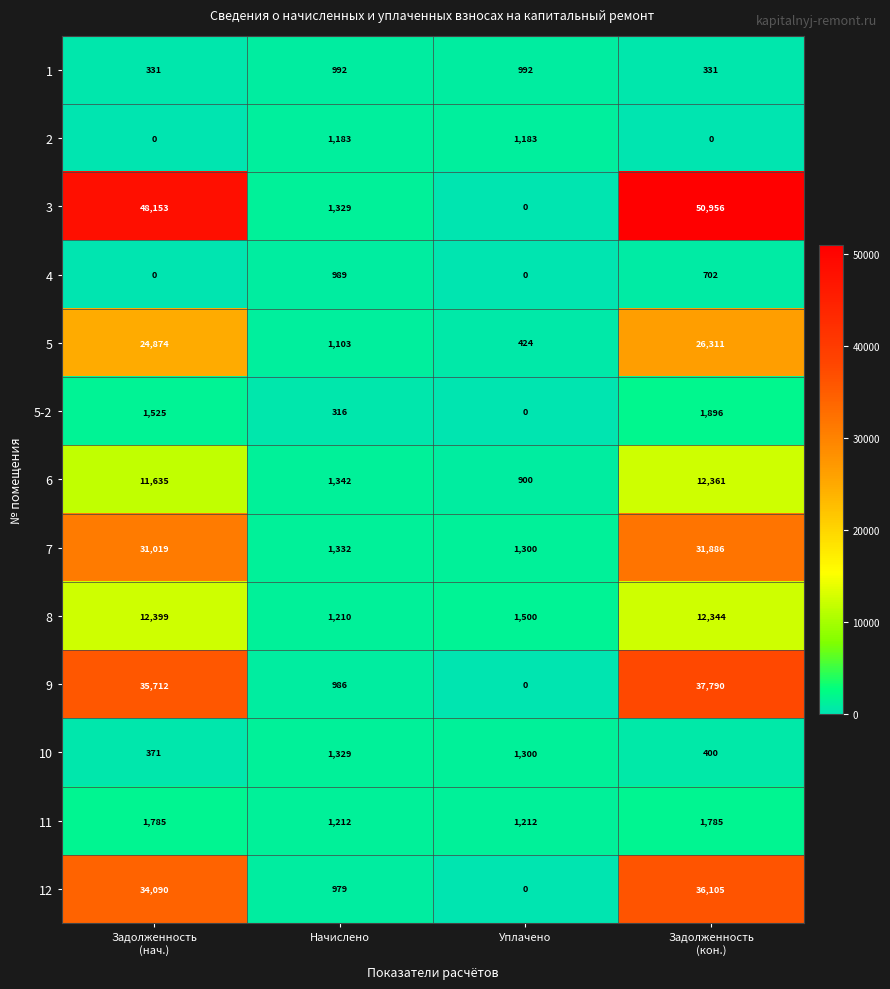

At how many categories does at least one series exceed 47890?

2